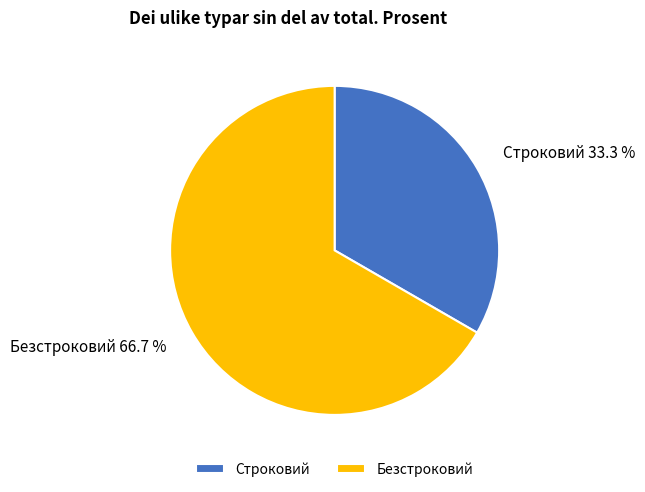

The Строковий slice represents 33% of the pie. True or false?

True